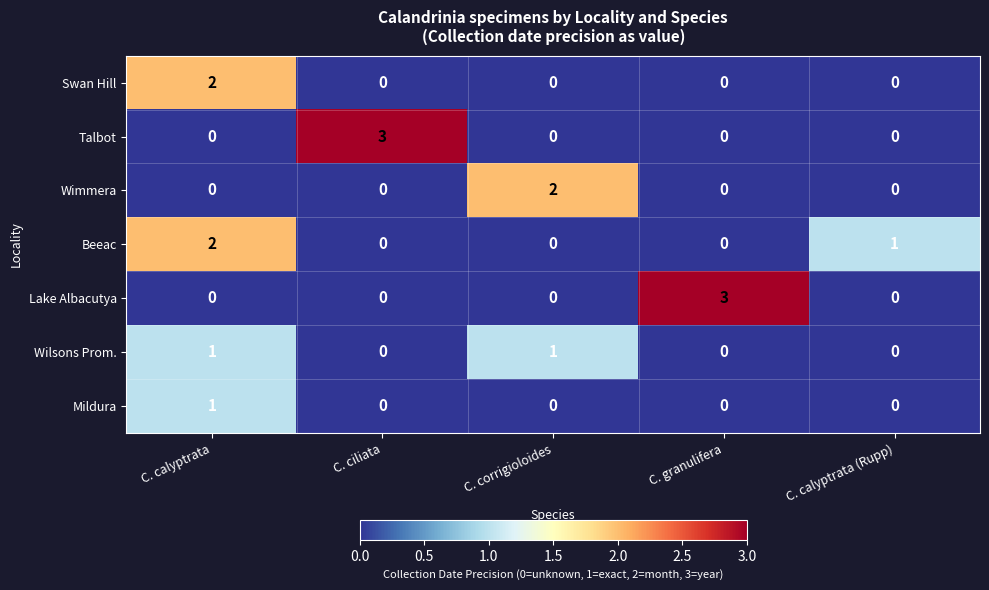

What is the maximum value shown in the chart?

3